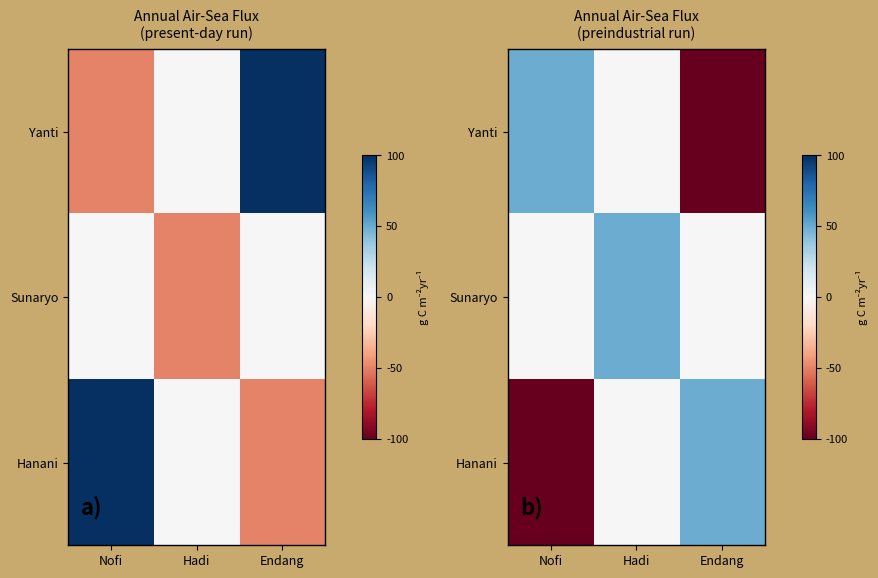

True or false: Hanani has a value of -0.0 at Hadi.

True